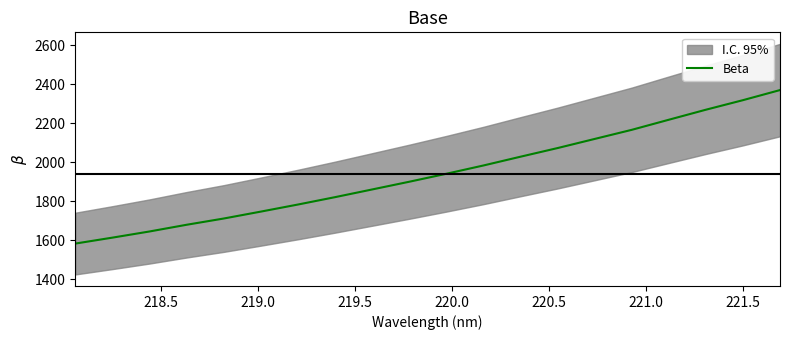

Reading left to right, transcribe all the data shown in this chart.

1583.1	1613.6	1645.2	1679.6	1711.7	1747.1	1783.4	1821.2	1860.7	1900.3	1941.2	1983.7	2028.7	2073.1	2119.8	2166.5	2218.3	2269.7	2318.7	2370.5